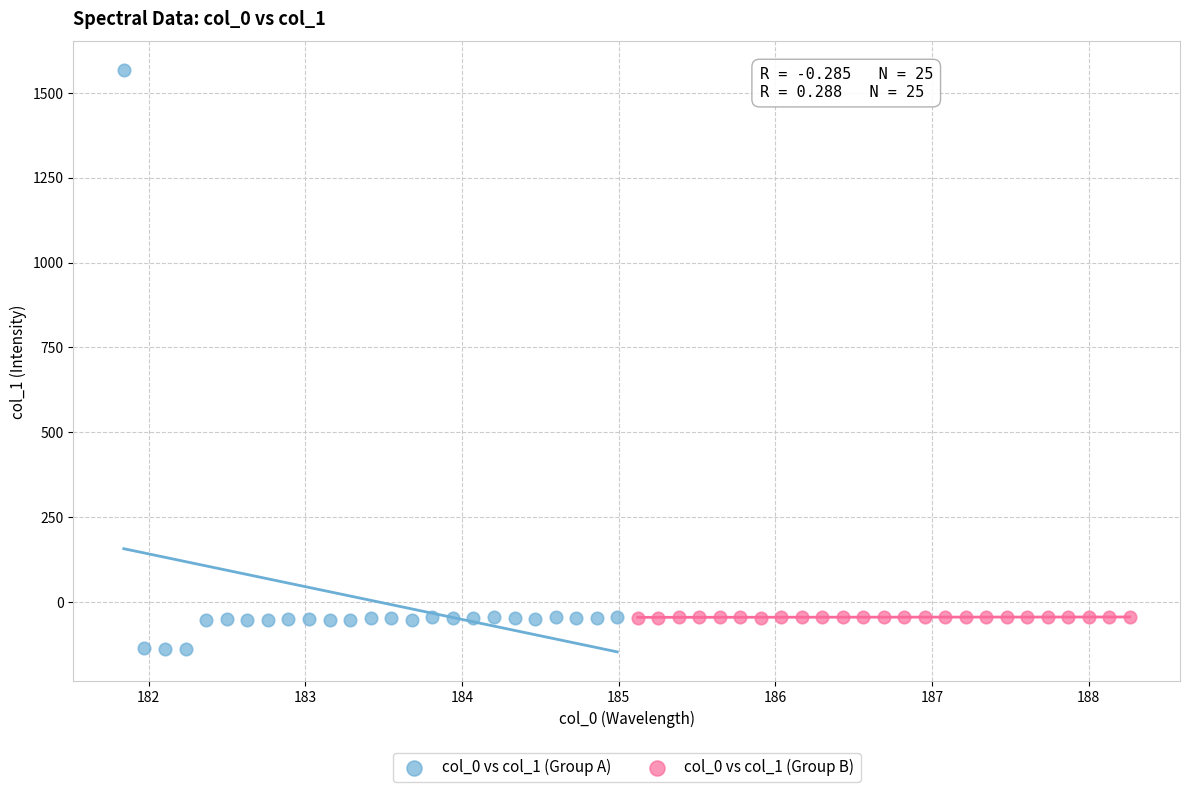

Which series has the largest Y range (max minus min)?

col_0 vs col_1 (Group A)